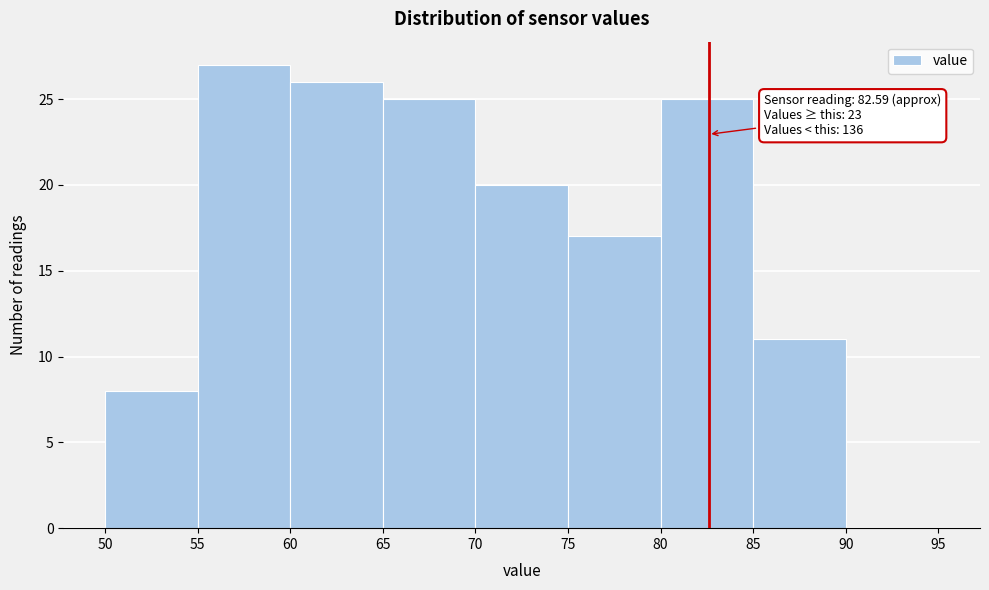

Which range on the x-axis has the tallest bar?

55 to 60